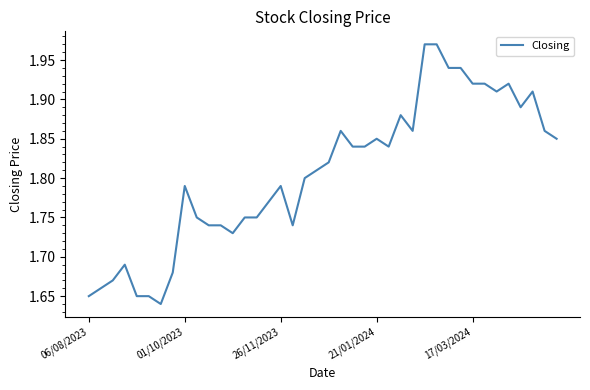

How many lines are shown in the chart?

1